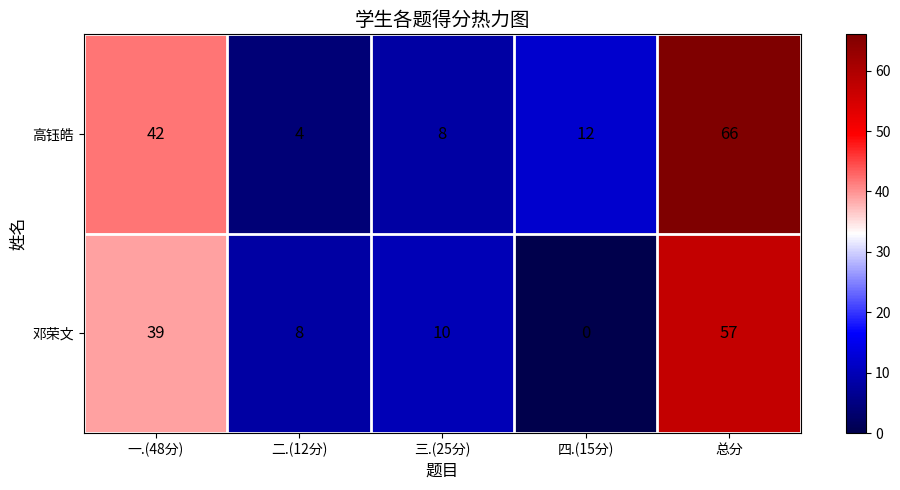

Reading left to right, list all the values displayed in this chart.

高钰皓: 42	4	8	12	66
邓荣文: 39	8	10	0	57